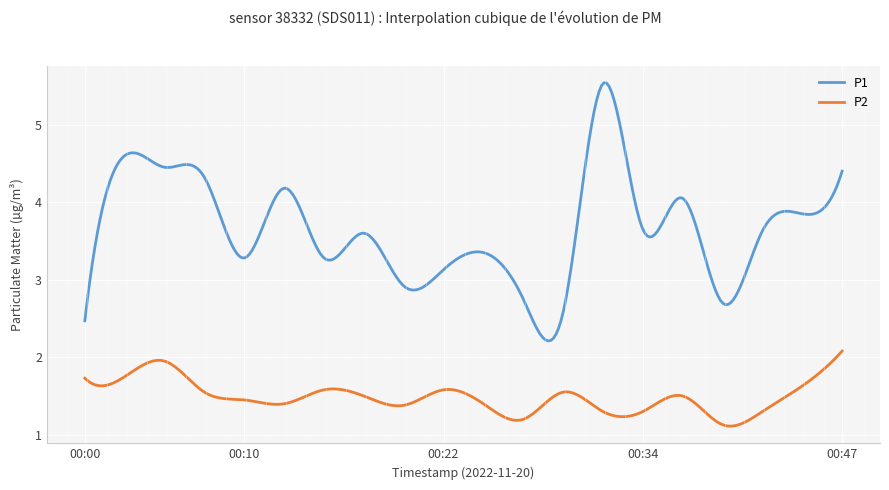

What is the highest value of the P1 series?

5.5